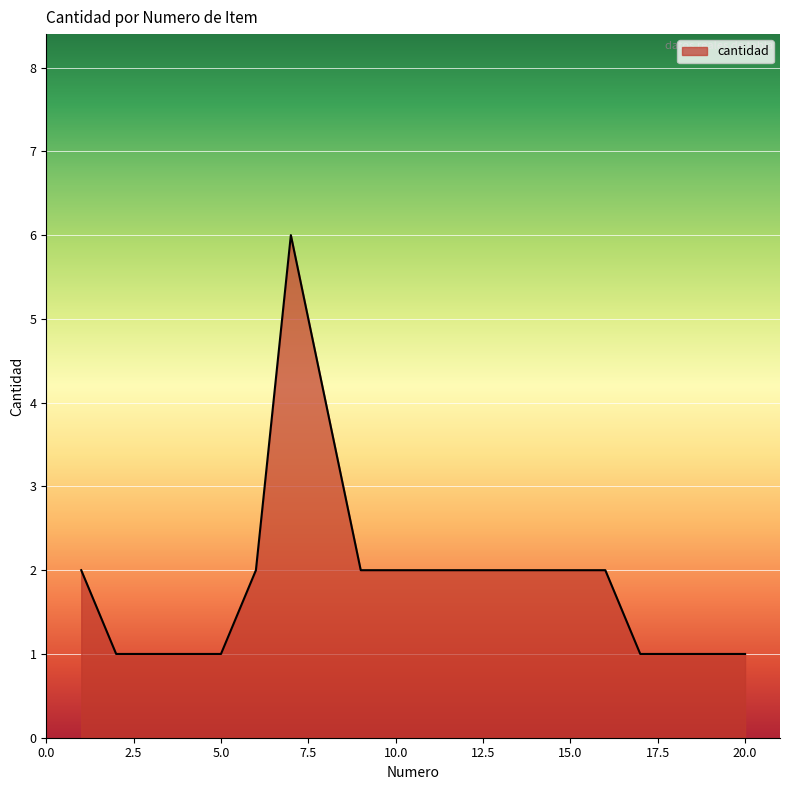

What is the maximum value shown in the chart?

6